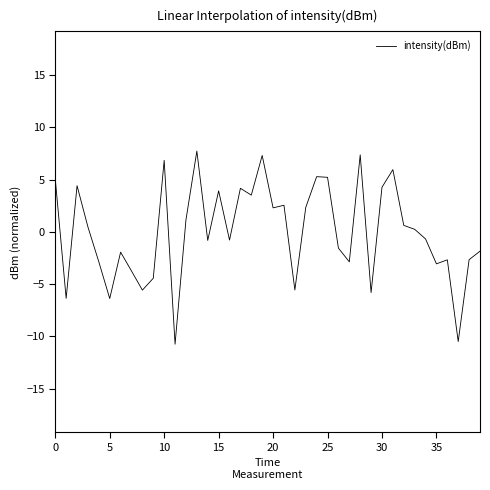

What is the greatest value displayed?

7.7